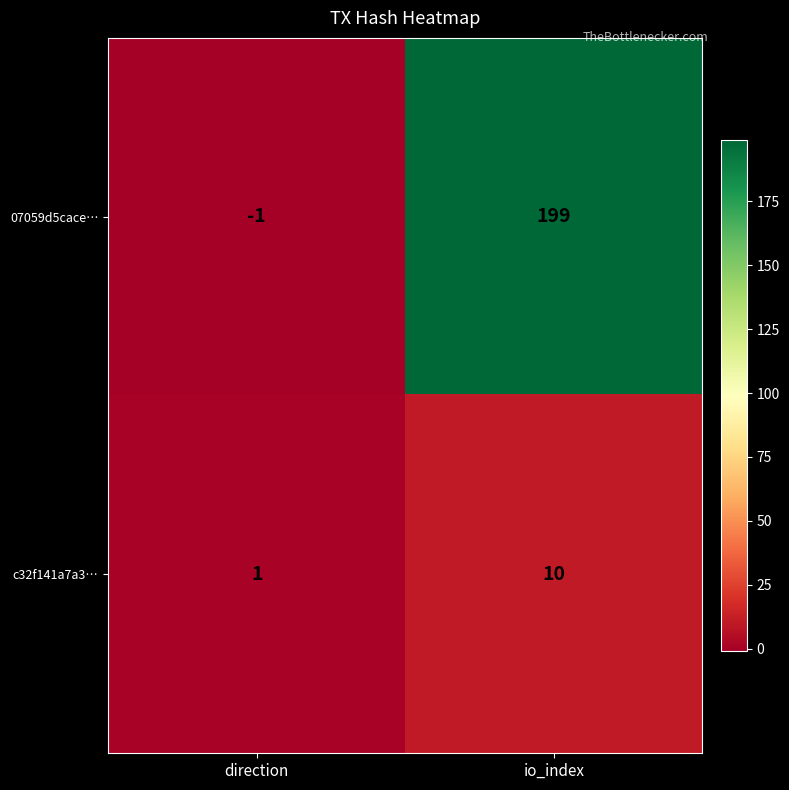

Between direction and io_index, which series saw the biggest shift?

07059d5cace…